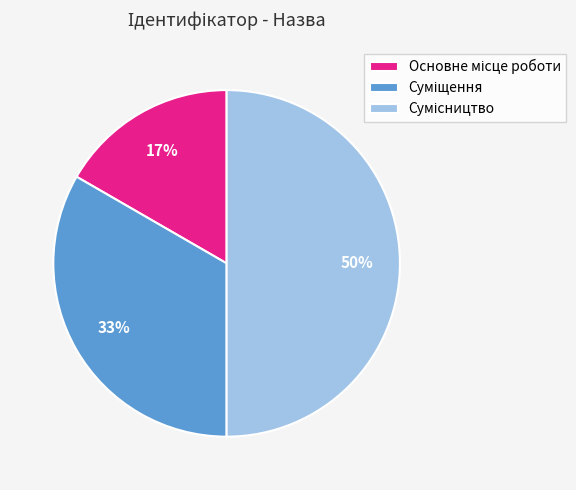

To the nearest percent, what is the difference between the largest and smallest slice percentages?

33%